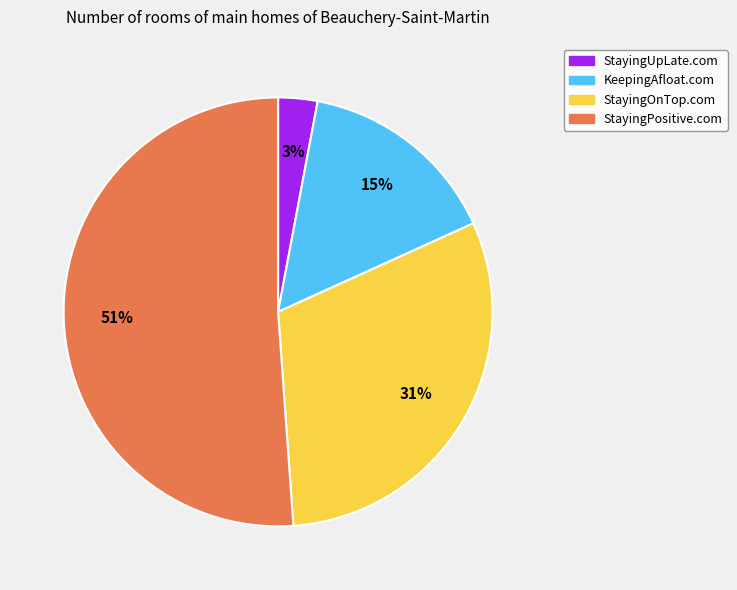

Which category has the biggest portion of the pie?

StayingPositive.com